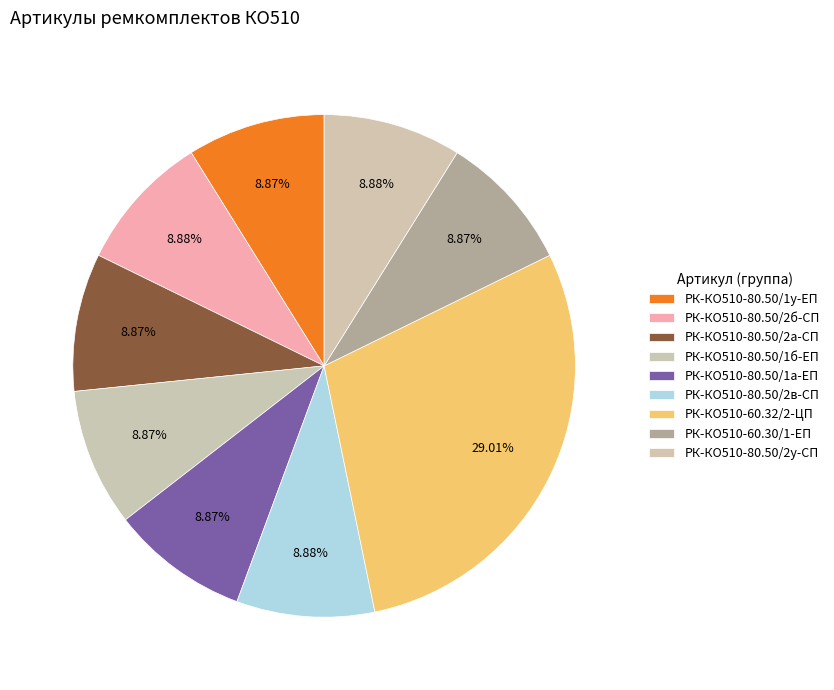

How many slices are in this pie chart?

9